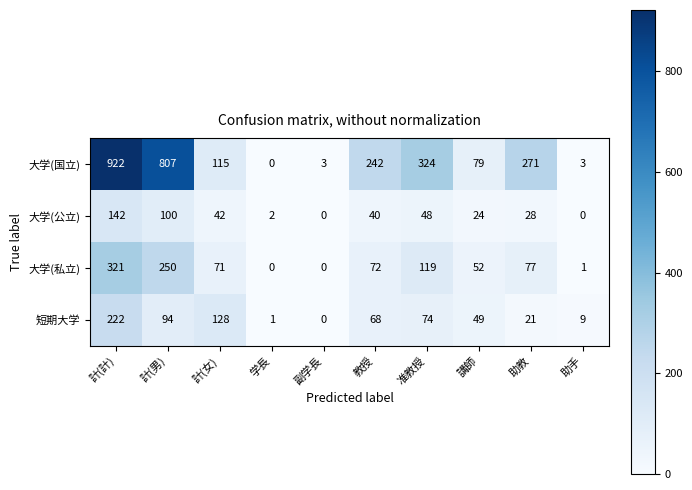

What is the difference between the second highest and minimum values in the 大学(国立) series?

807